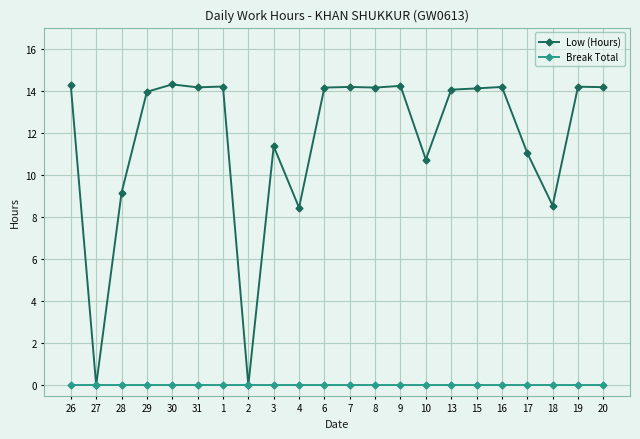

Rank the series at 8 from highest to lowest value.

Low (Hours), Break Total